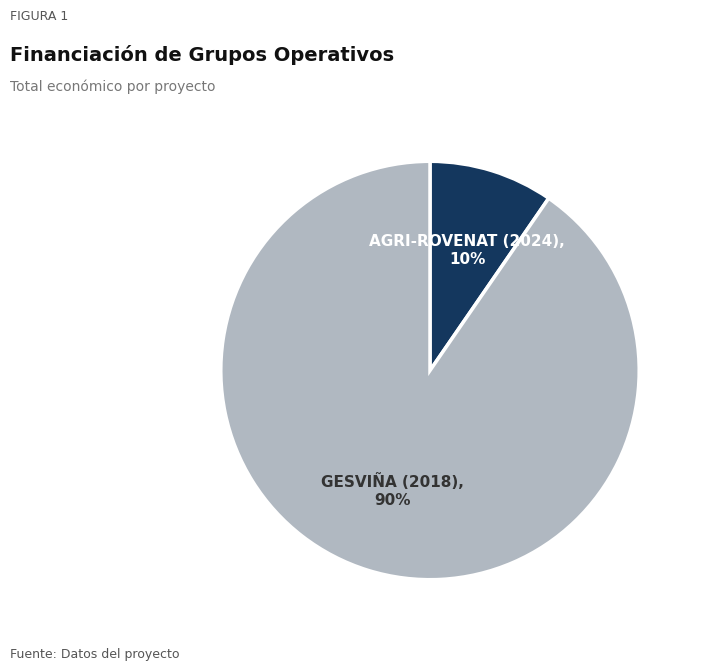

How many segments does this pie chart have?

2